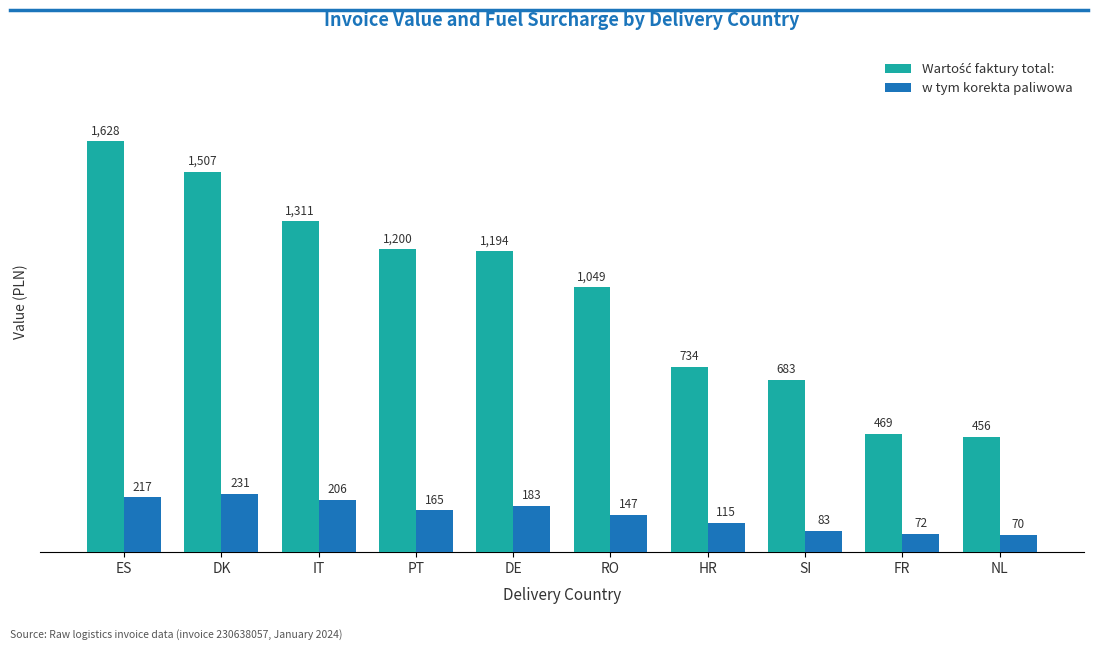

What is the average value of the w tym korekta paliwowa series?

148.9